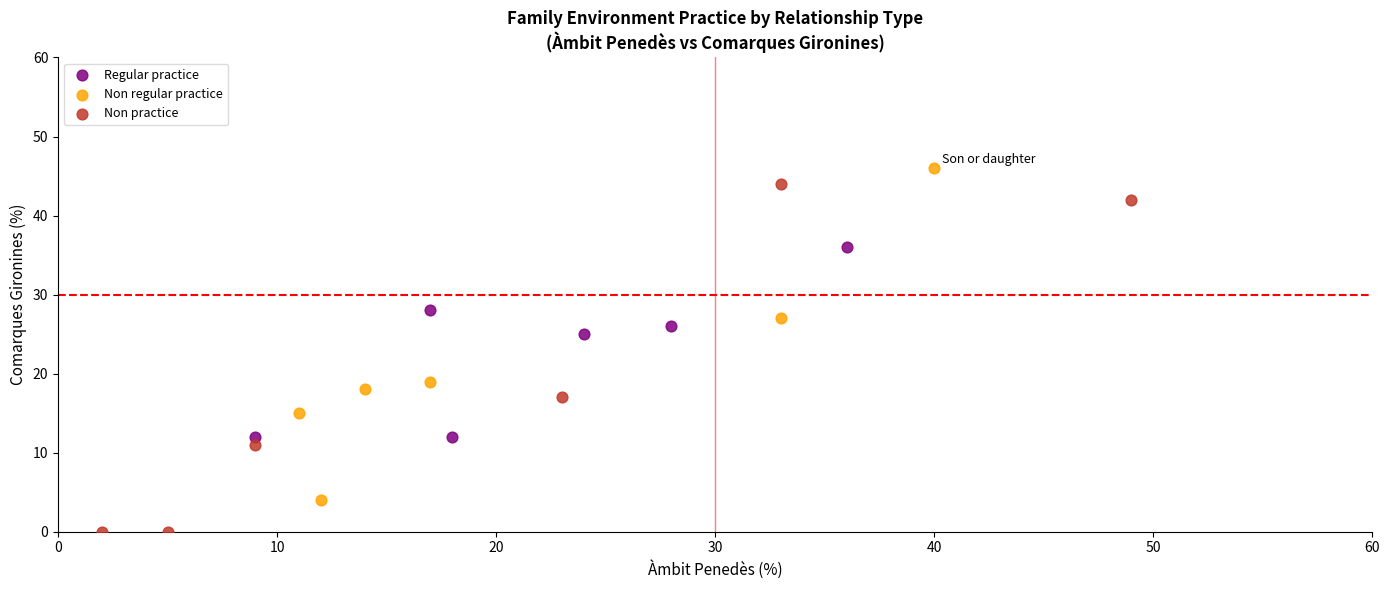

Which series contains the lowest Y value?

Non practice